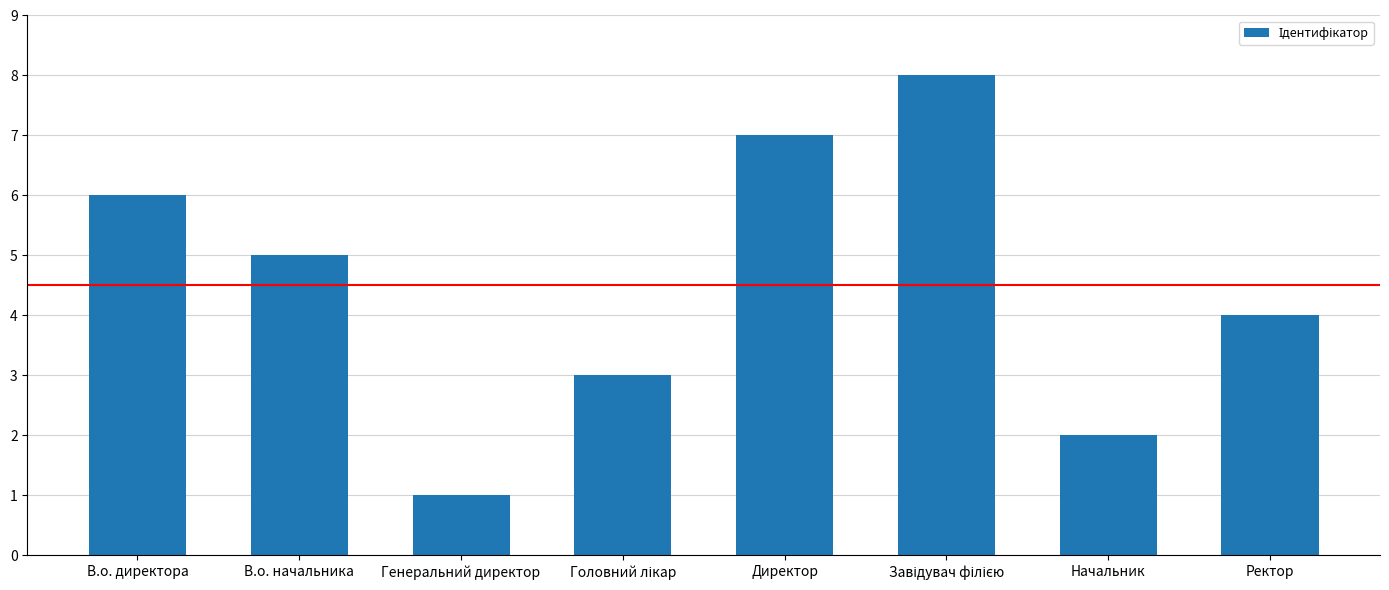

True or false: the data shows 1 at Генеральний директор.

True